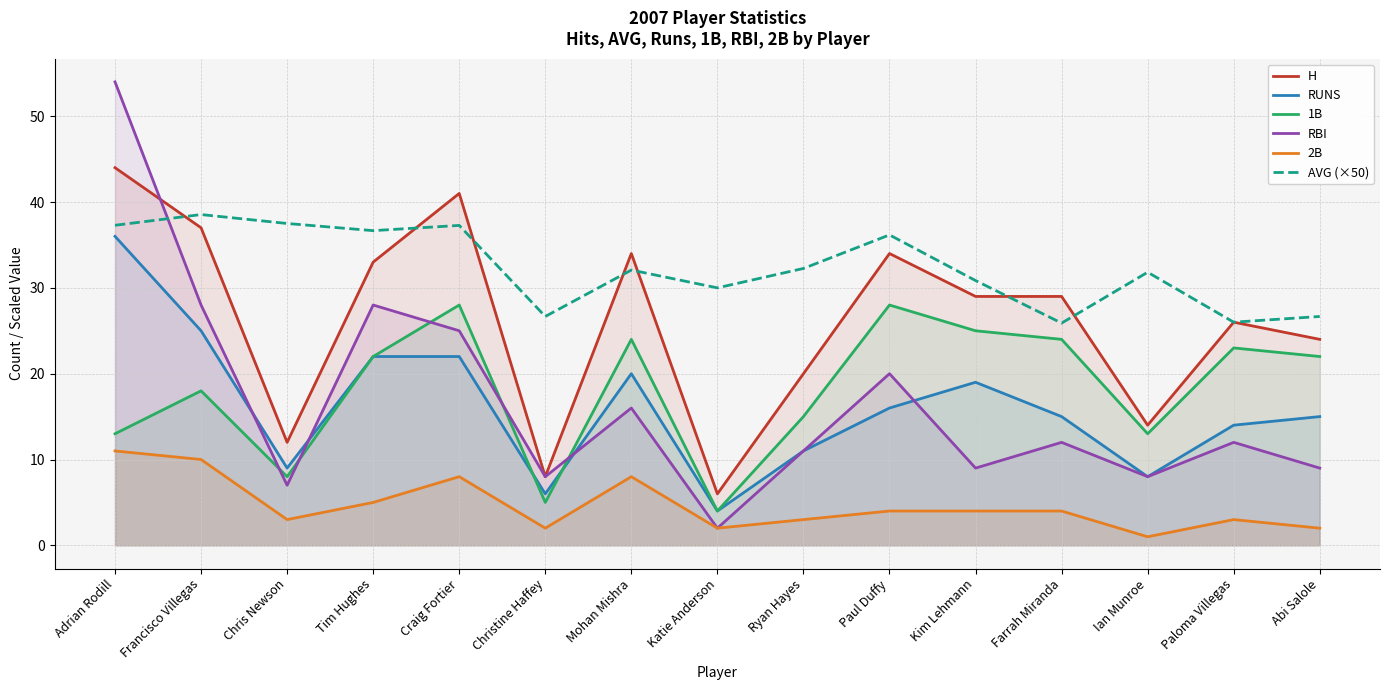

Rank the series by their maximum value, from highest to lowest.

RBI, H, AVG (×50), RUNS, 1B, 2B